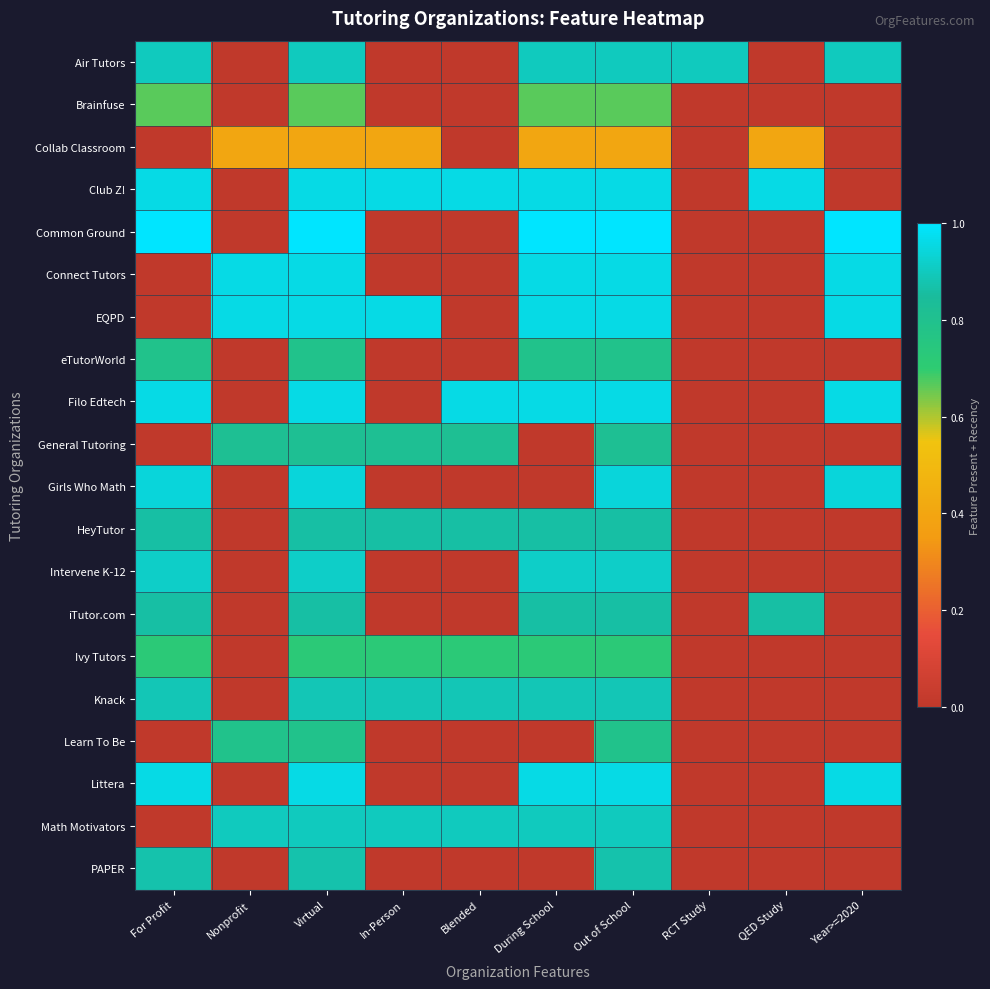

Which series changed the most between Out of School and RCT Study?

Common Ground